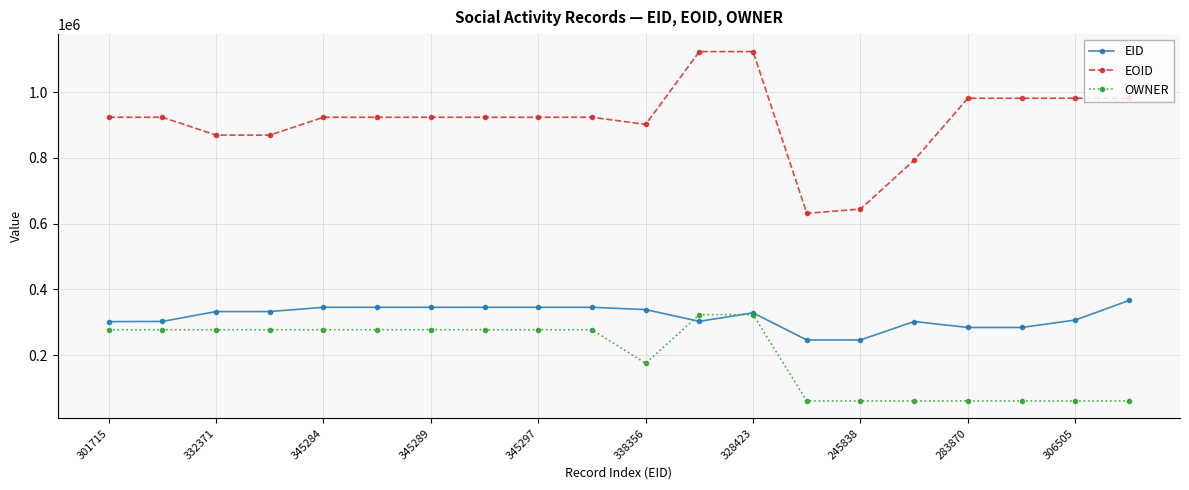

Which series has the largest range (max minus min)?

EOID